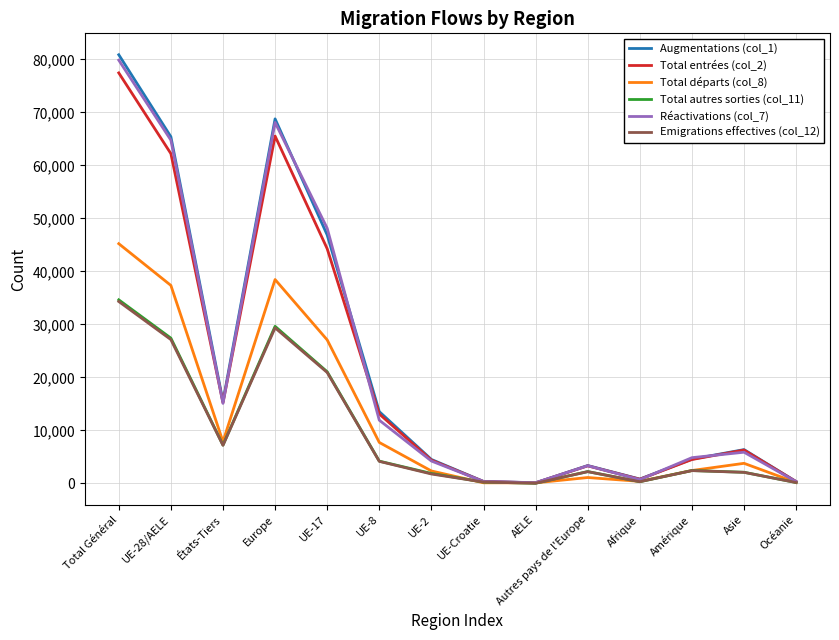

True or false: Total entrées (col_2) has more than 1 interior local peaks.

True